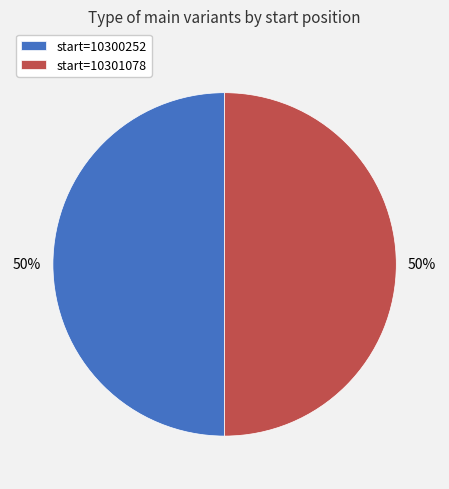

What percentage is the start=10300252 slice, to the nearest percent?

50%